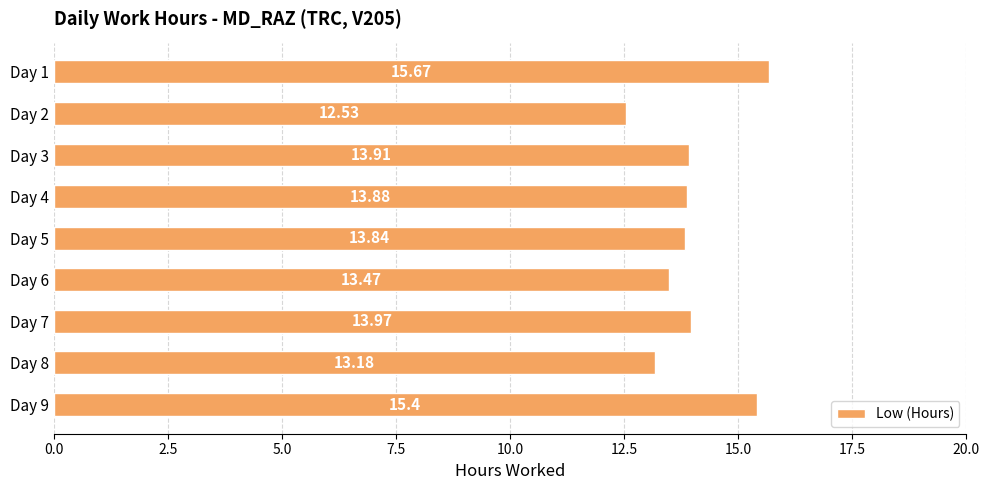

How many values are below 13?

1